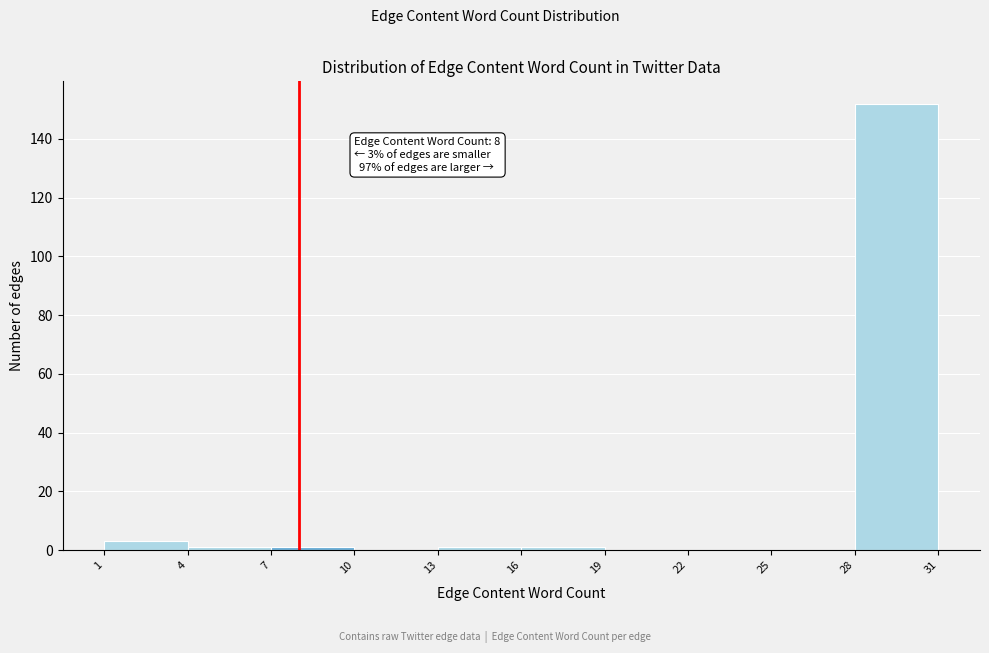

Over which range of the x-axis is the bar tallest?

28 to 31